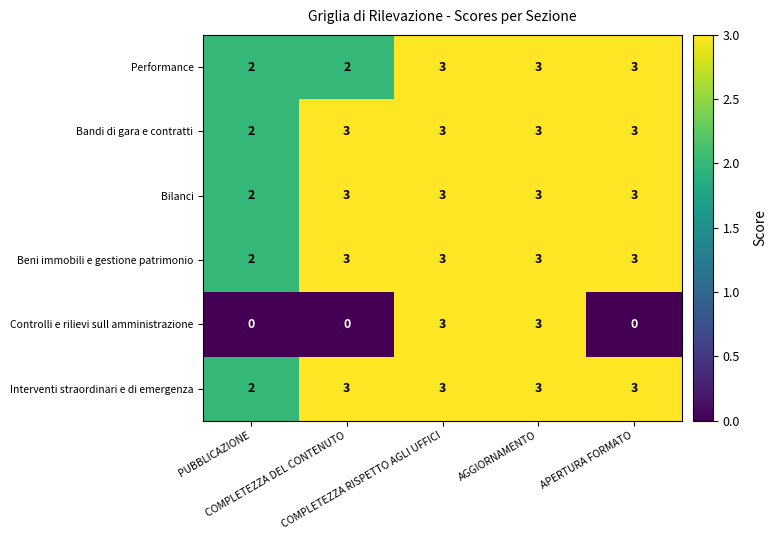

Which series has the widest spread of values?

Controlli e rilievi sull amministrazione